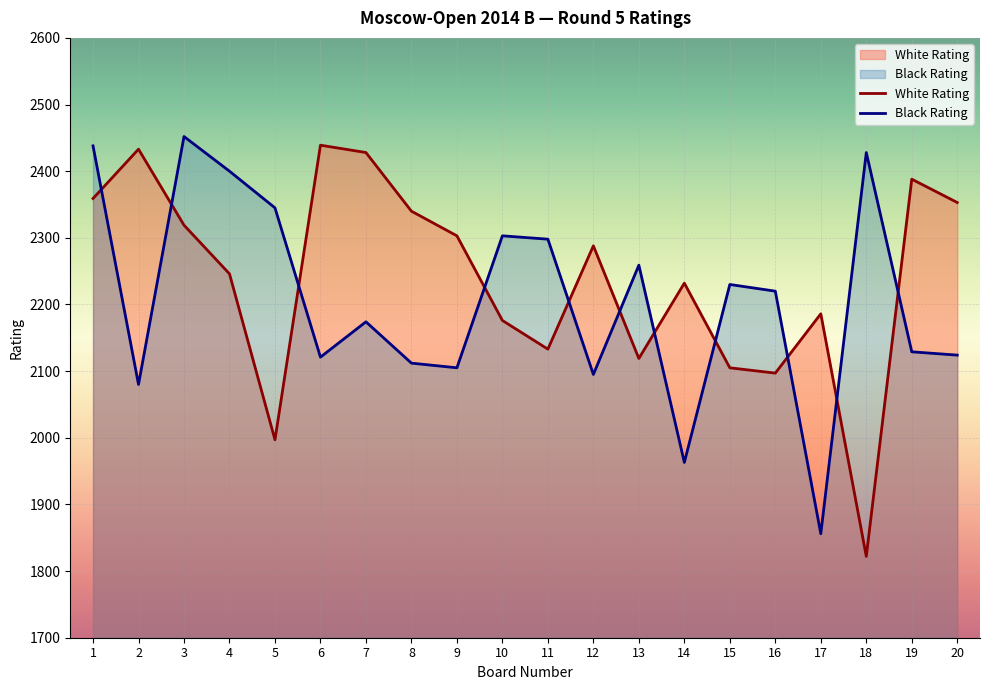

The Black Rating series shows 2174 at 7. True or false?

True